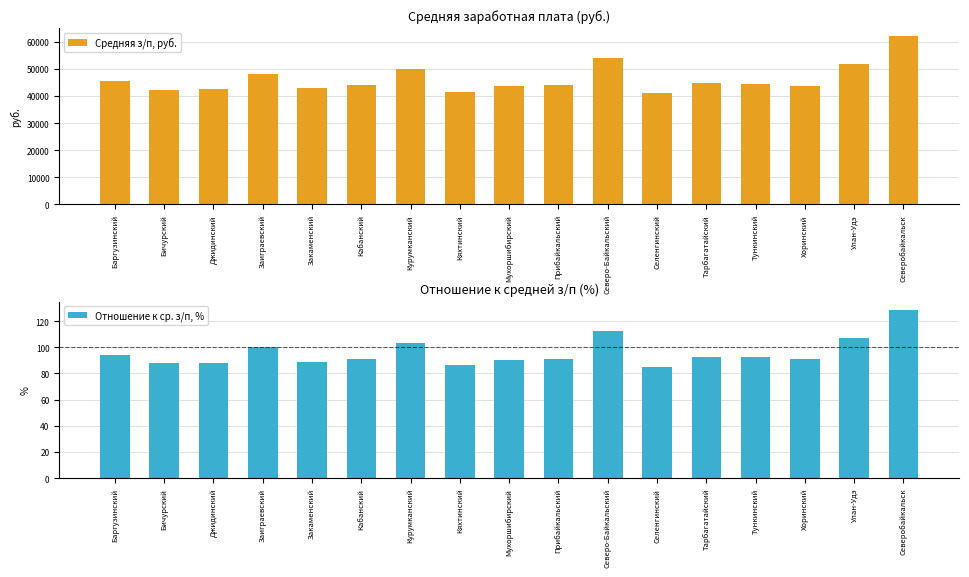

Which series has the largest total across all categories?

Средняя з/п, руб.